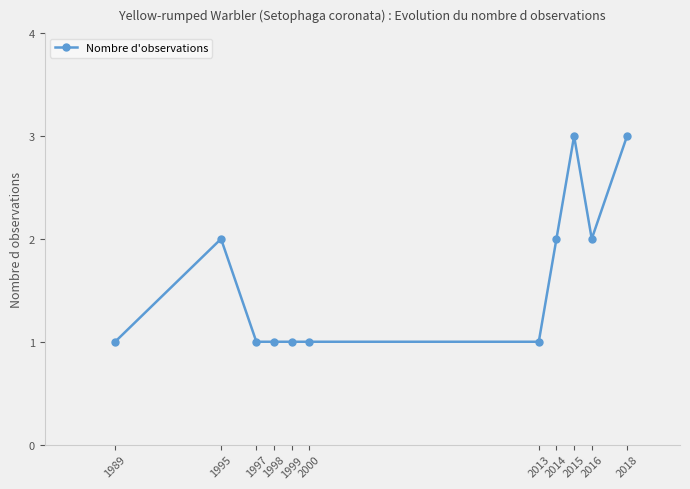

What is the difference between the maximum and minimum values?

2